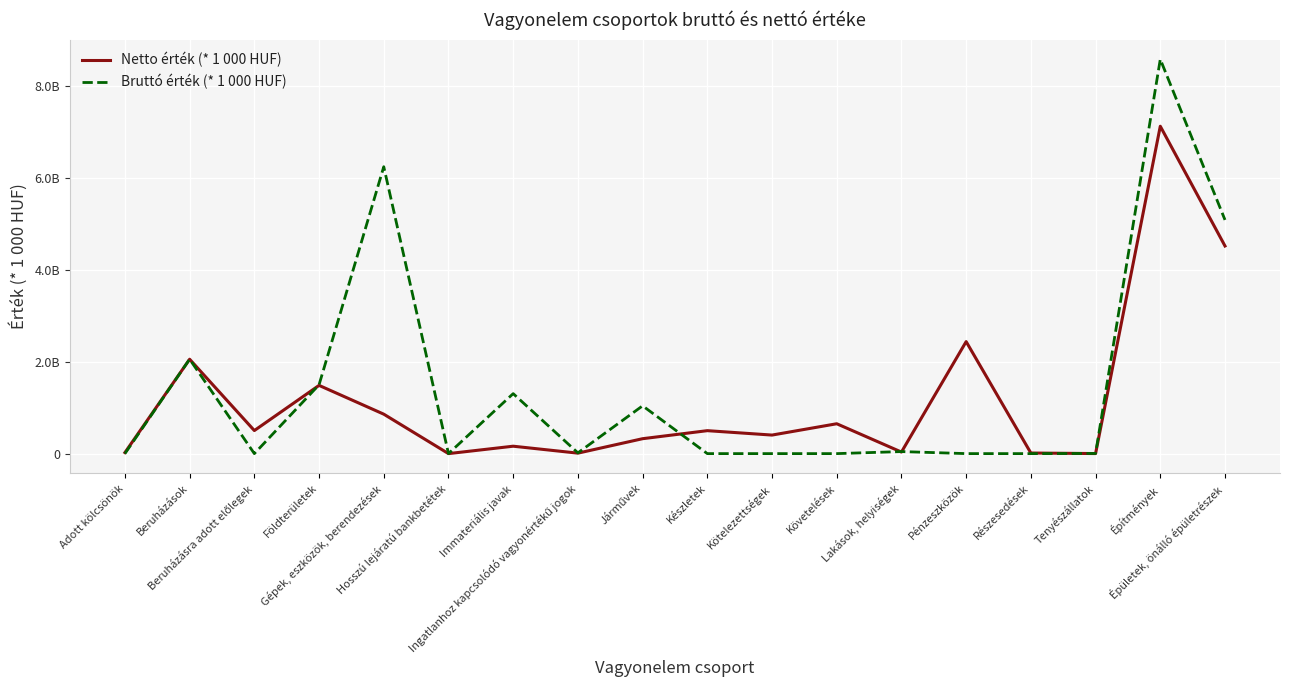

What is the label of the 14th point from the right?

Gépek, eszközök, berendezések